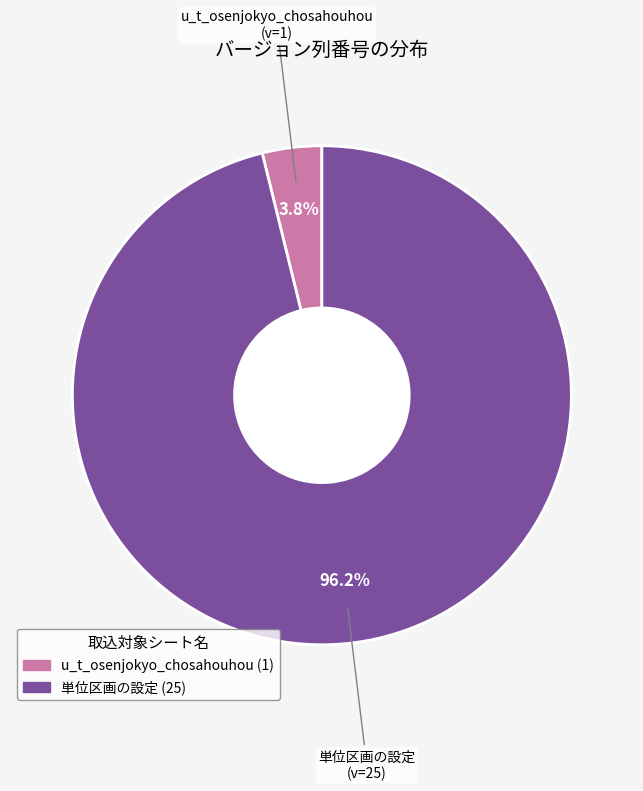

Rank the categories by value from highest to lowest.

単位区画の設定, u_t_osenjokyo_chosahouhou